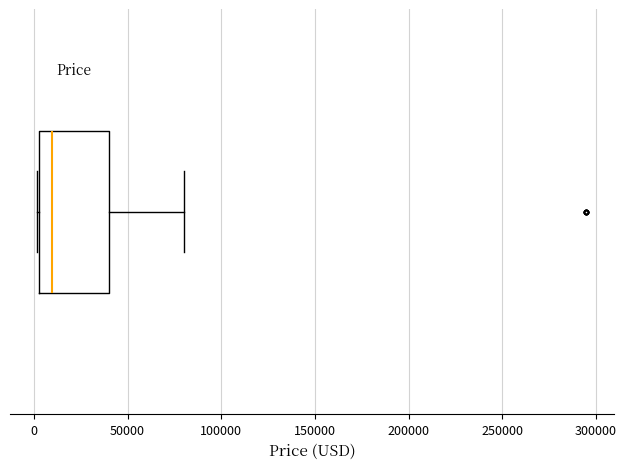

Where does the right whisker of the box end on the x-axis? The values are not printed on the chart, so give them approximately, as read against the axis.

80000